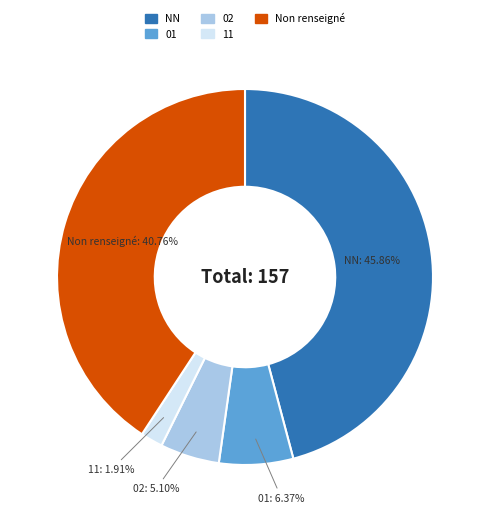

Between NN and 01, which is larger?

NN